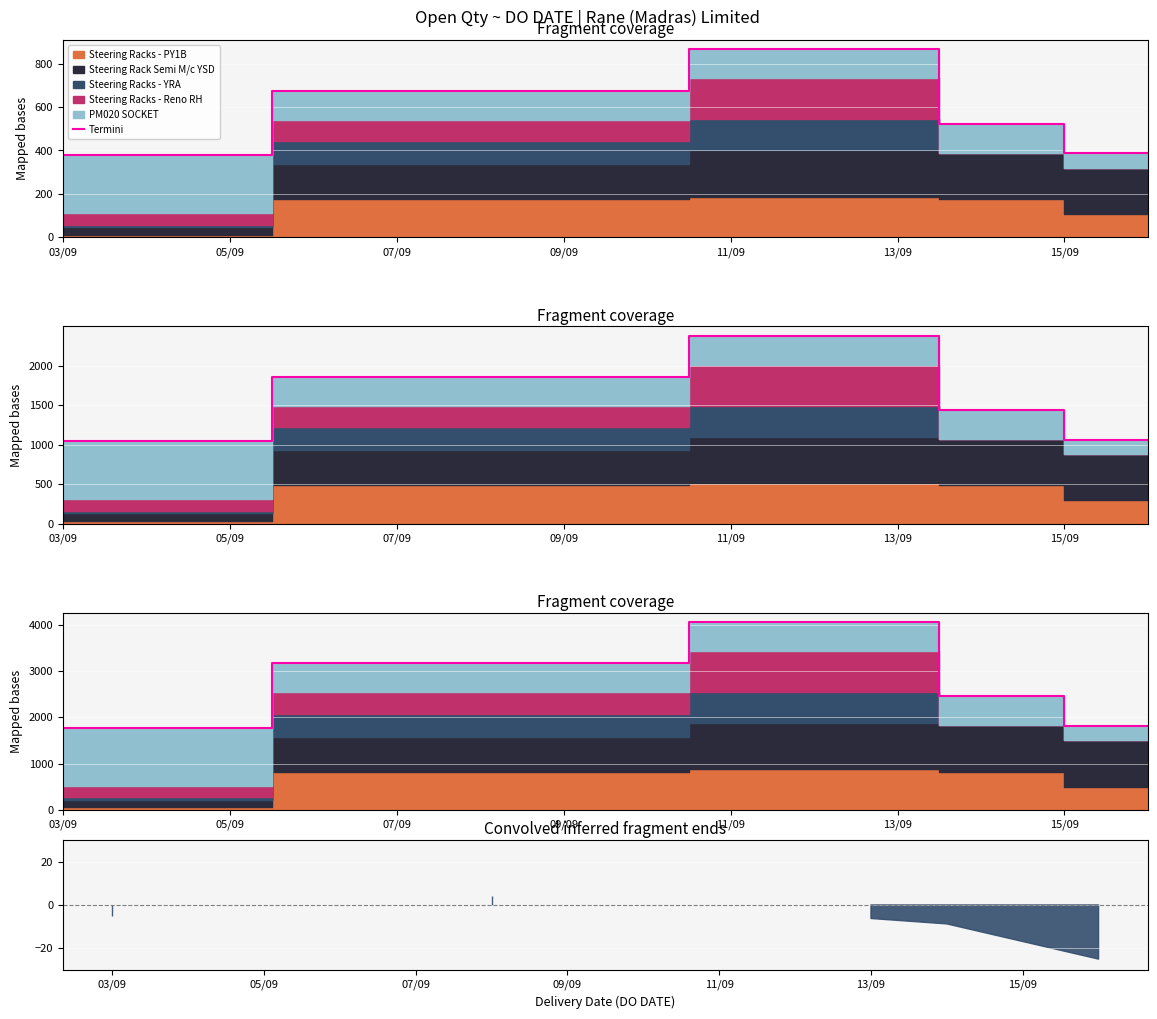

What is the average value?

565.4